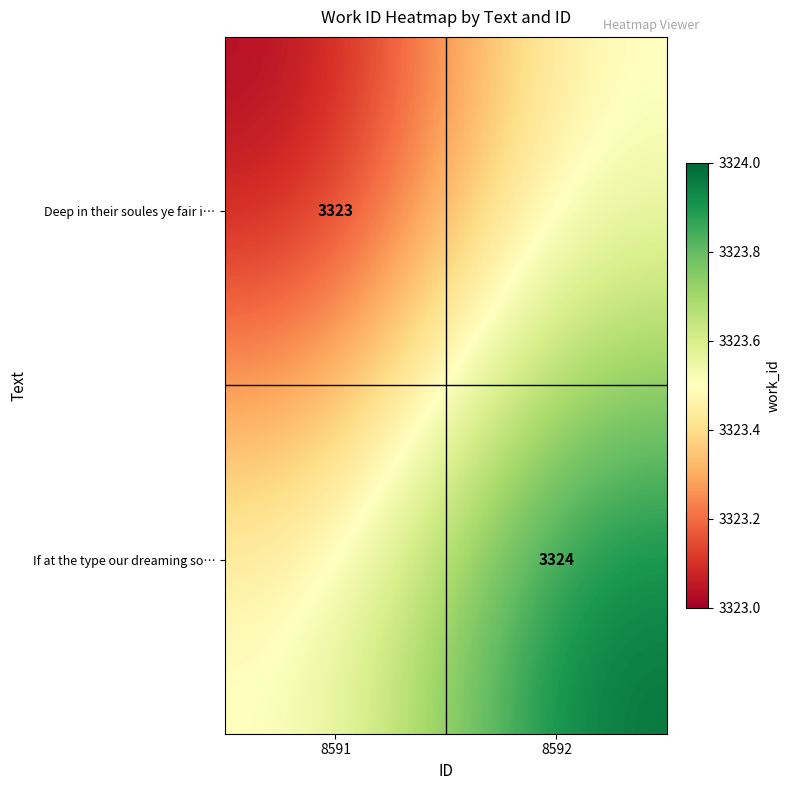

Is it true that If at the type our dreaming so… equals 3324.0 at 8592?

True